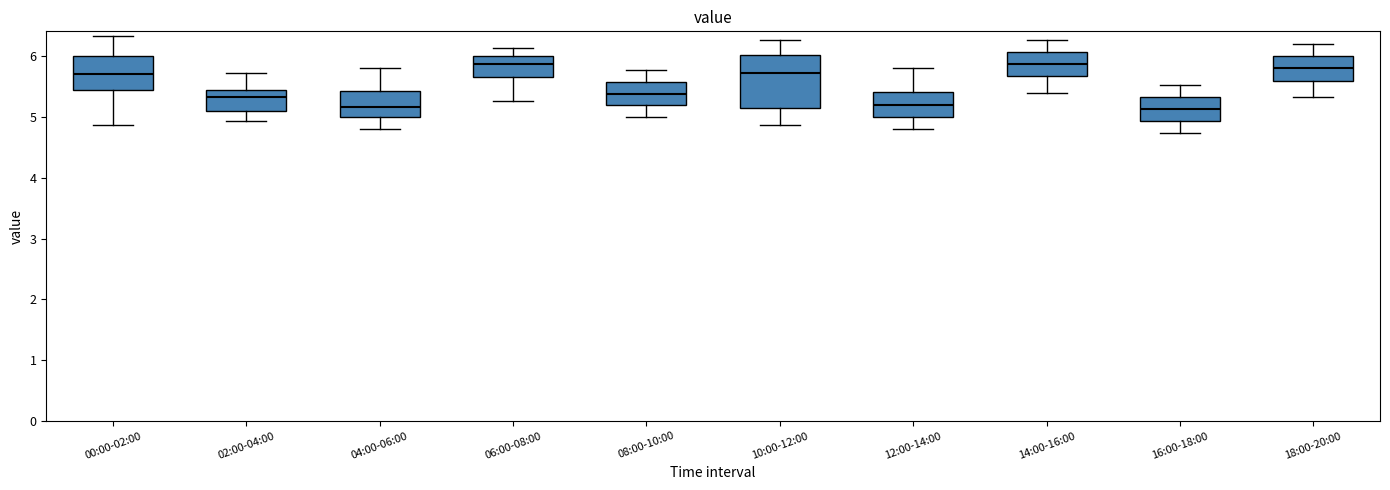

Reading left to right, transcribe this box plot: for each box, give where its median line is, the range the box spans, and where its two whiskers end, as read against the y-axis. The values are not printed on the chart, so give them approximately, as read against the axis.

00:00-02:00: median 5.7, box 5.5 to 6.0, whiskers 4.9 to 6.3
02:00-04:00: median 5.3, box 5.1 to 5.4, whiskers 4.9 to 5.7
04:00-06:00: median 5.2, box 5.0 to 5.4, whiskers 4.8 to 5.8
06:00-08:00: median 5.9, box 5.7 to 6.0, whiskers 5.3 to 6.1
08:00-10:00: median 5.4, box 5.2 to 5.6, whiskers 5.0 to 5.8
10:00-12:00: median 5.7, box 5.1 to 6.0, whiskers 4.9 to 6.3
12:00-14:00: median 5.2, box 5.0 to 5.4, whiskers 4.8 to 5.8
14:00-16:00: median 5.9, box 5.7 to 6.1, whiskers 5.4 to 6.3
16:00-18:00: median 5.1, box 4.9 to 5.3, whiskers 4.7 to 5.5
18:00-20:00: median 5.8, box 5.6 to 6.0, whiskers 5.3 to 6.2